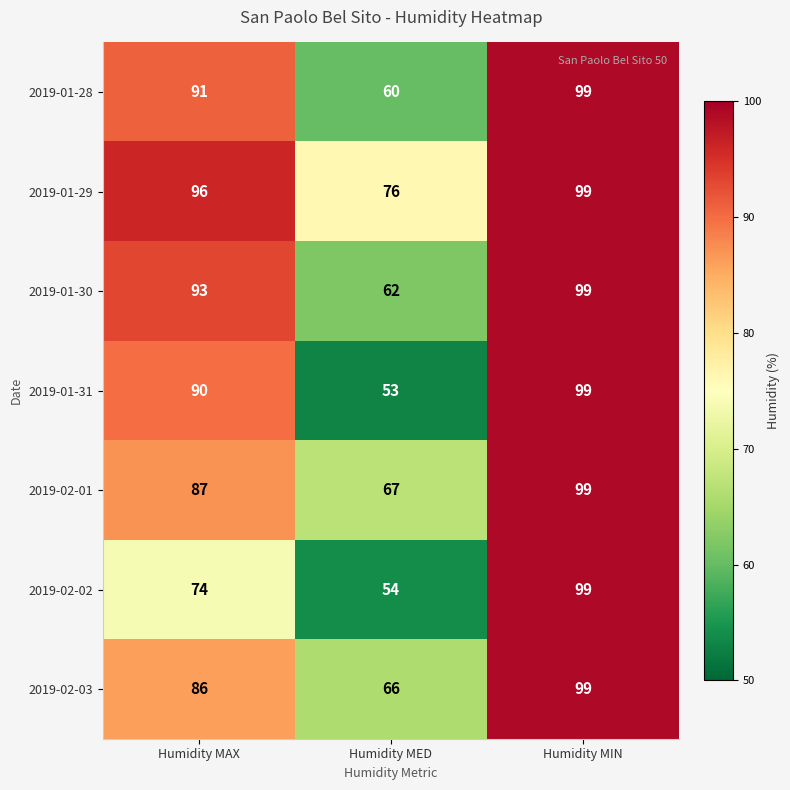

Is it true that 2019-01-28 equals 126 at Humidity MAX?

False